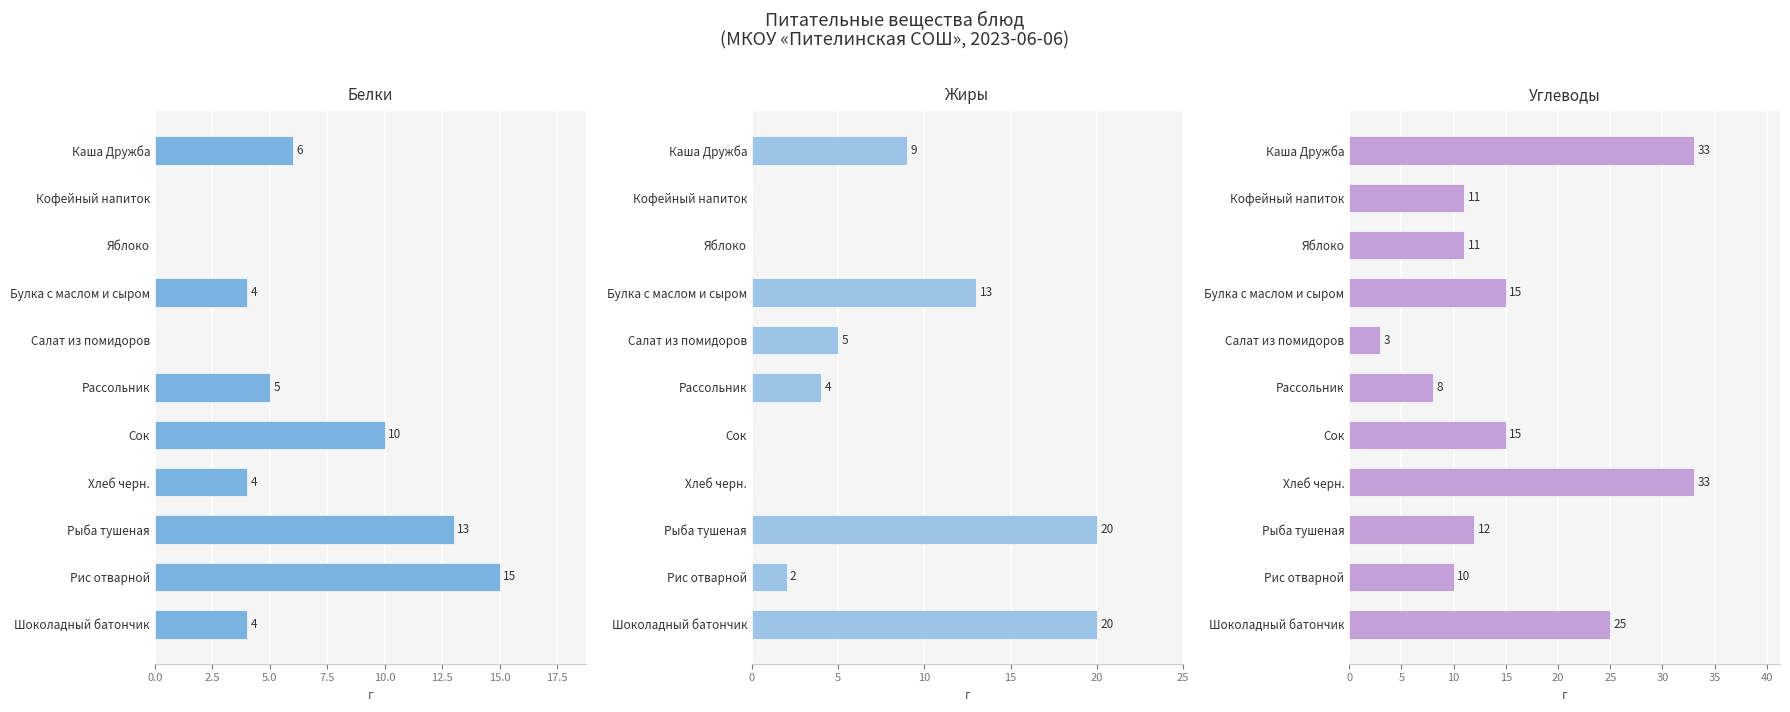

What are all the series names shown in the legend?

Белки, Жиры, Углеводы